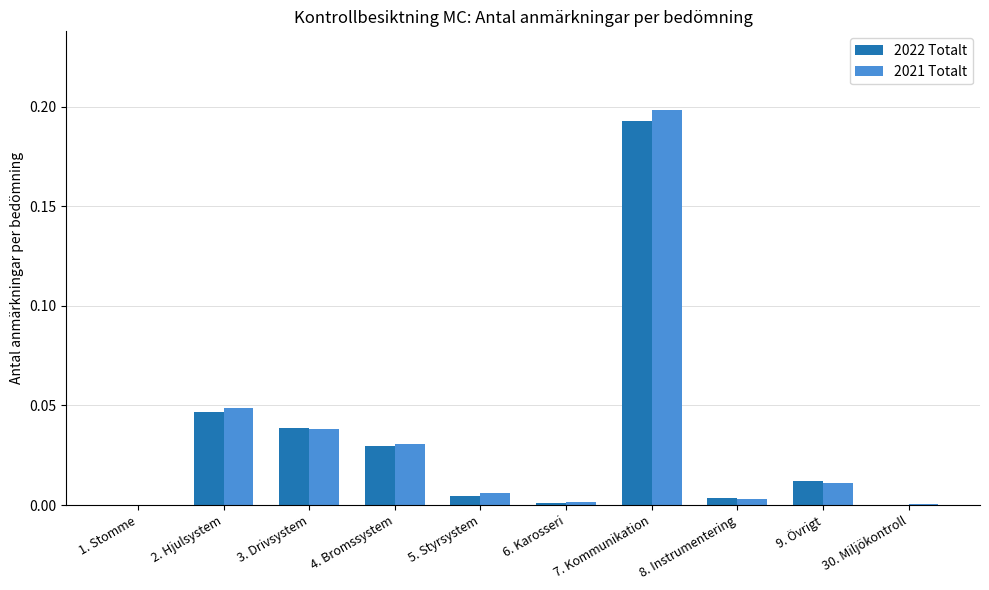

The value of 2021 Totalt at 8. Instrumentering is 0.0. True or false?

True